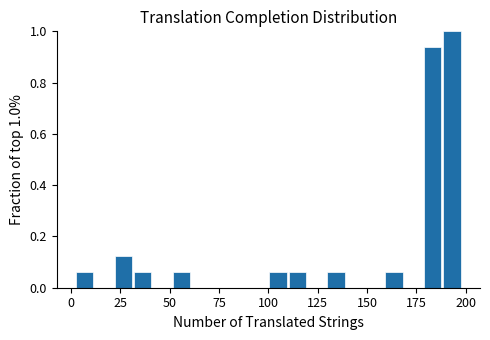

Read against the x-axis, roughly where is the centre of the tallest bar?

195